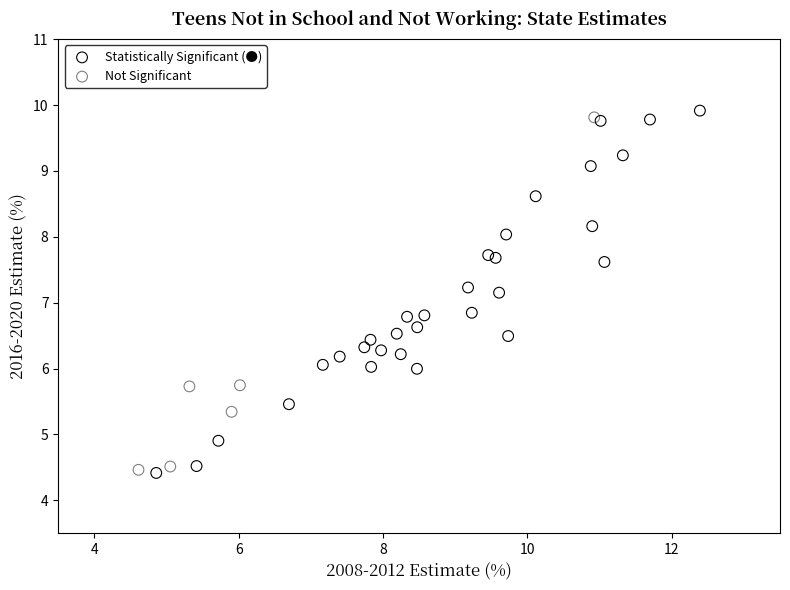

Which series has the widest spread of Y values?

Statistically Significant (●)